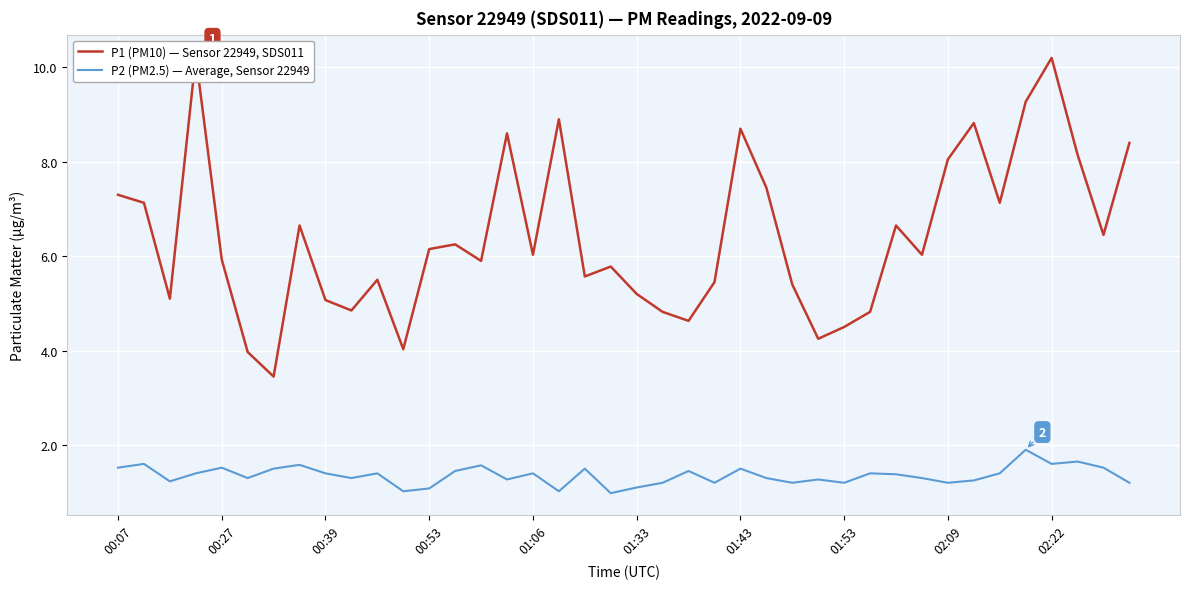

What is the maximum value shown in the chart?

10.2